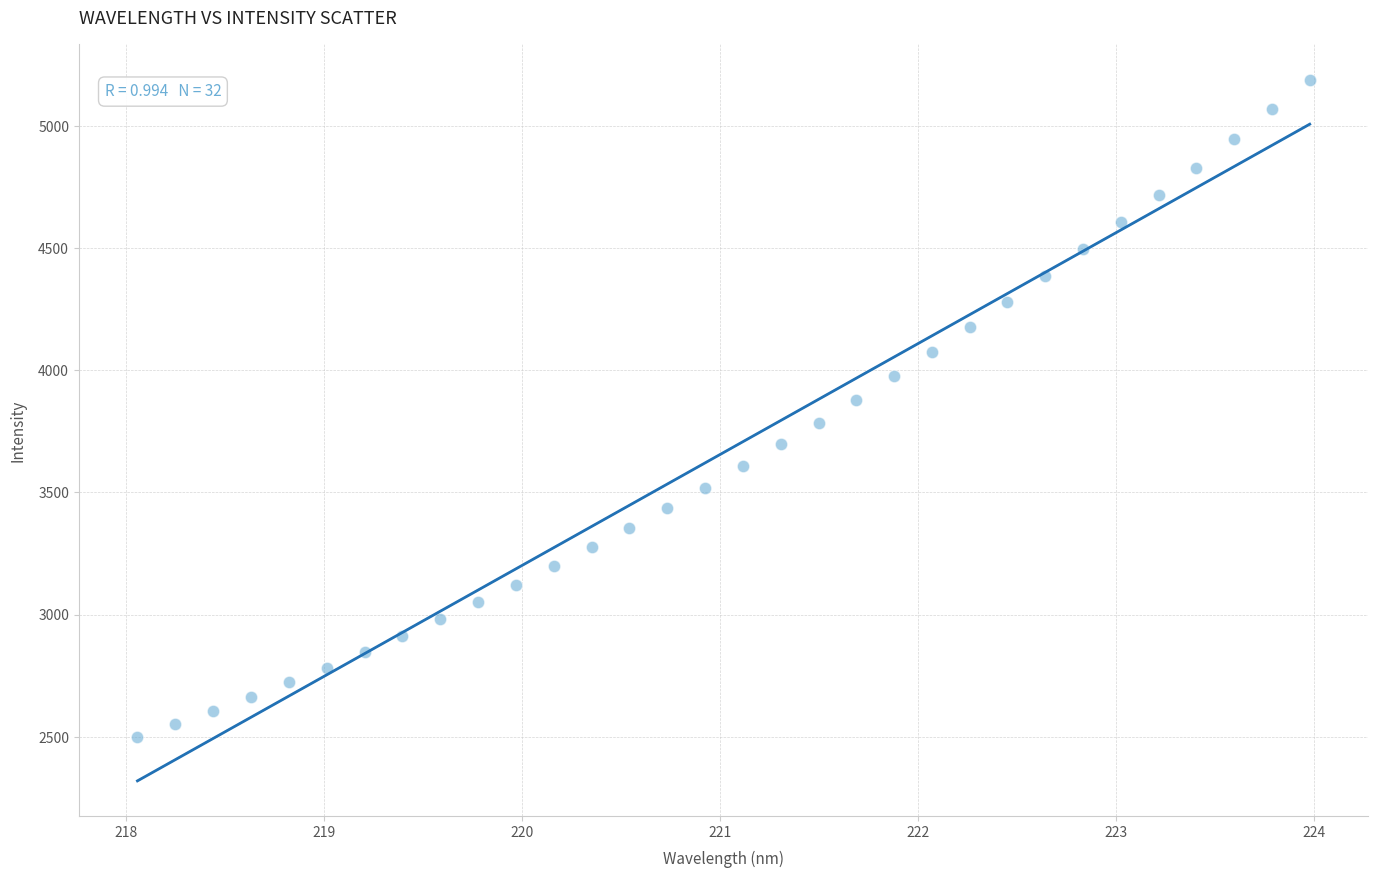

What is the range of X values (max minus min)?

5.9